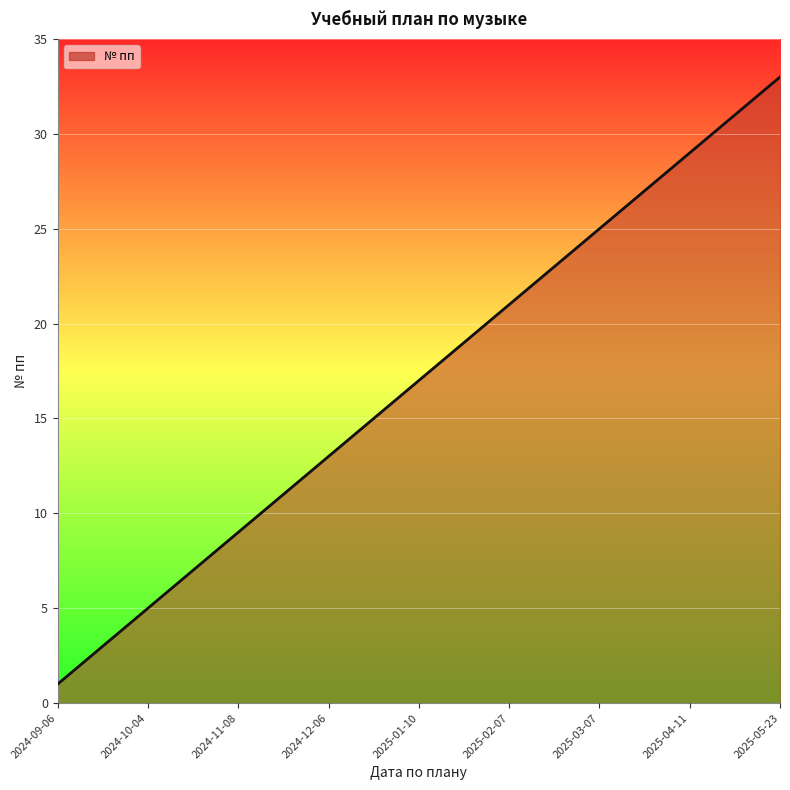

What is the sum of all values?

561